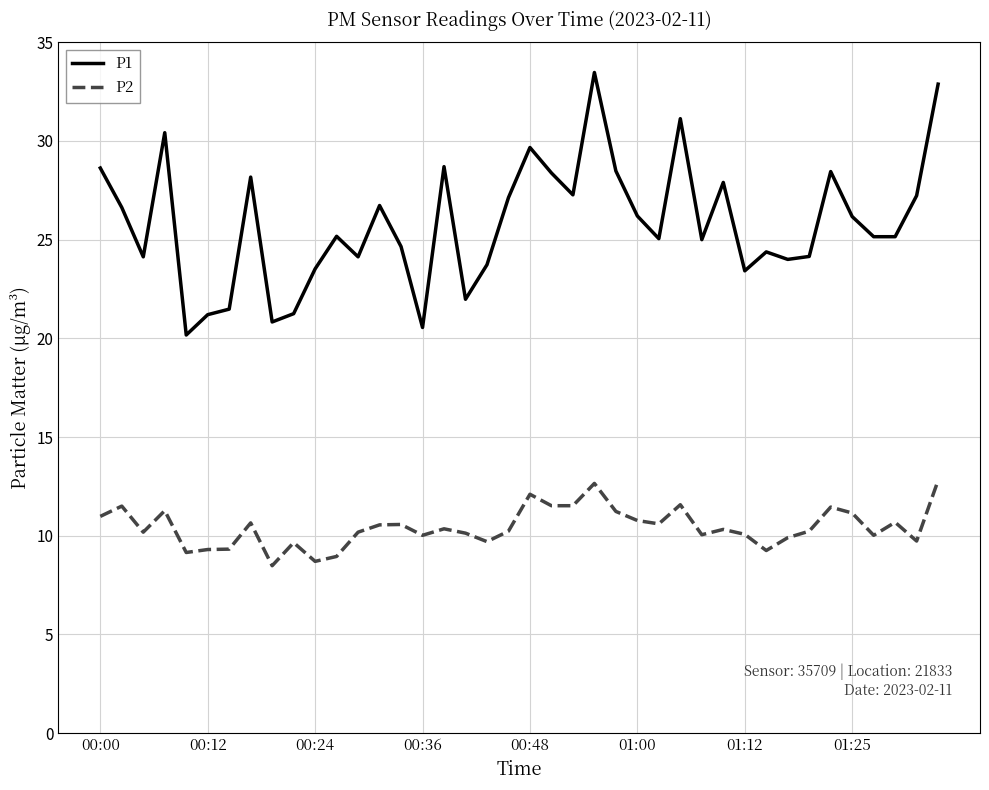

What is the minimum value shown in the chart?

8.5